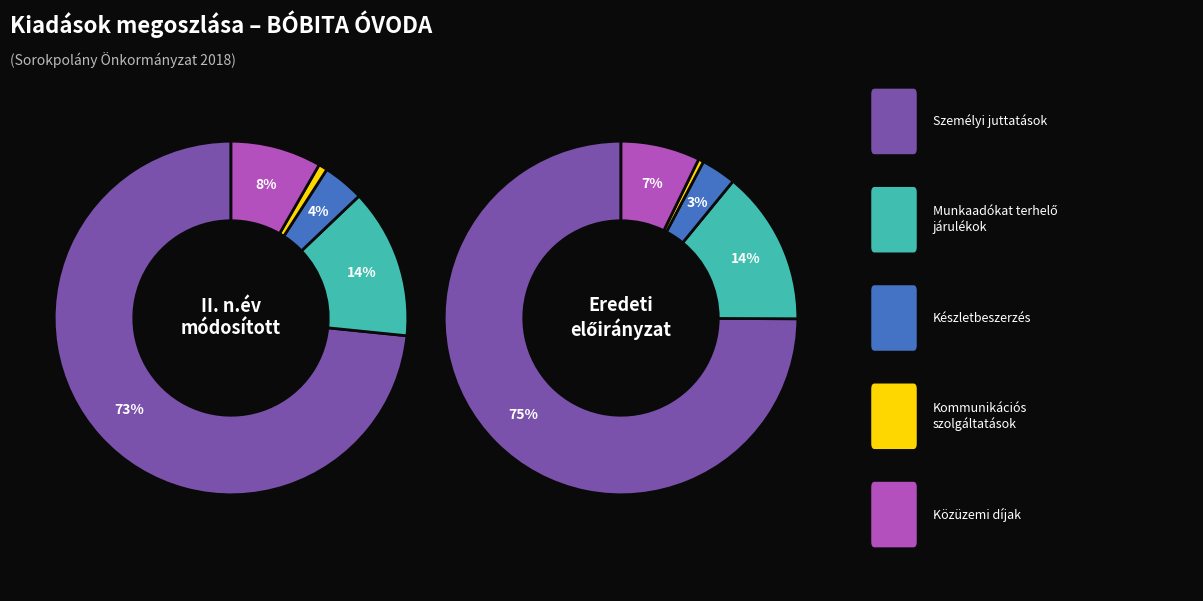

What is the majority slice?

Személyi juttatások